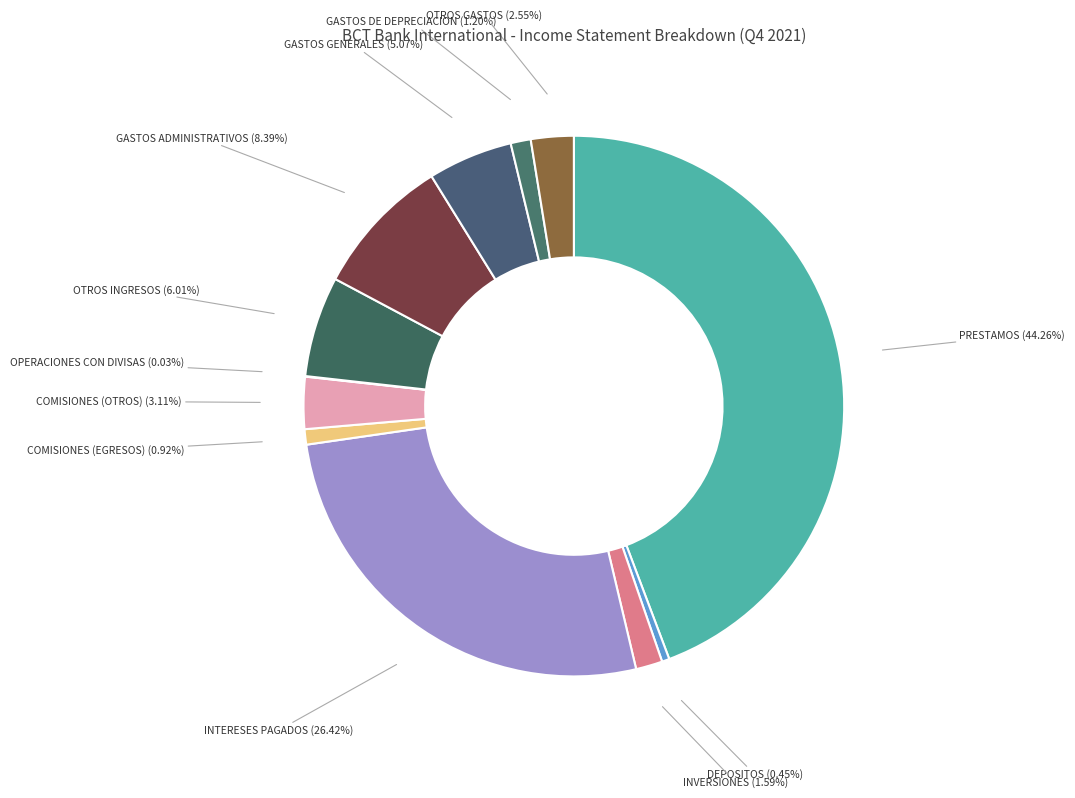

What is the largest slice in the pie chart?

PRESTAMOS